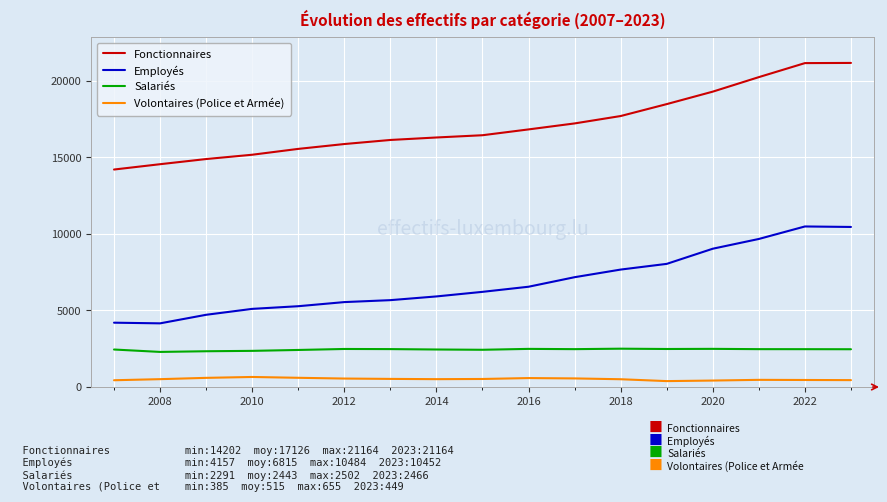

Which series has the largest total across all categories?

Fonctionnaires